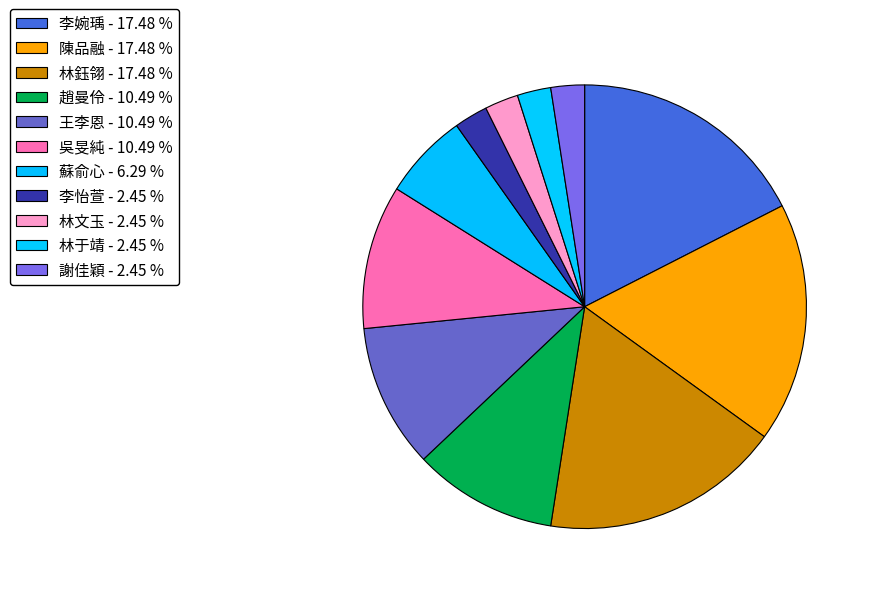

How many slices are in this pie chart?

11